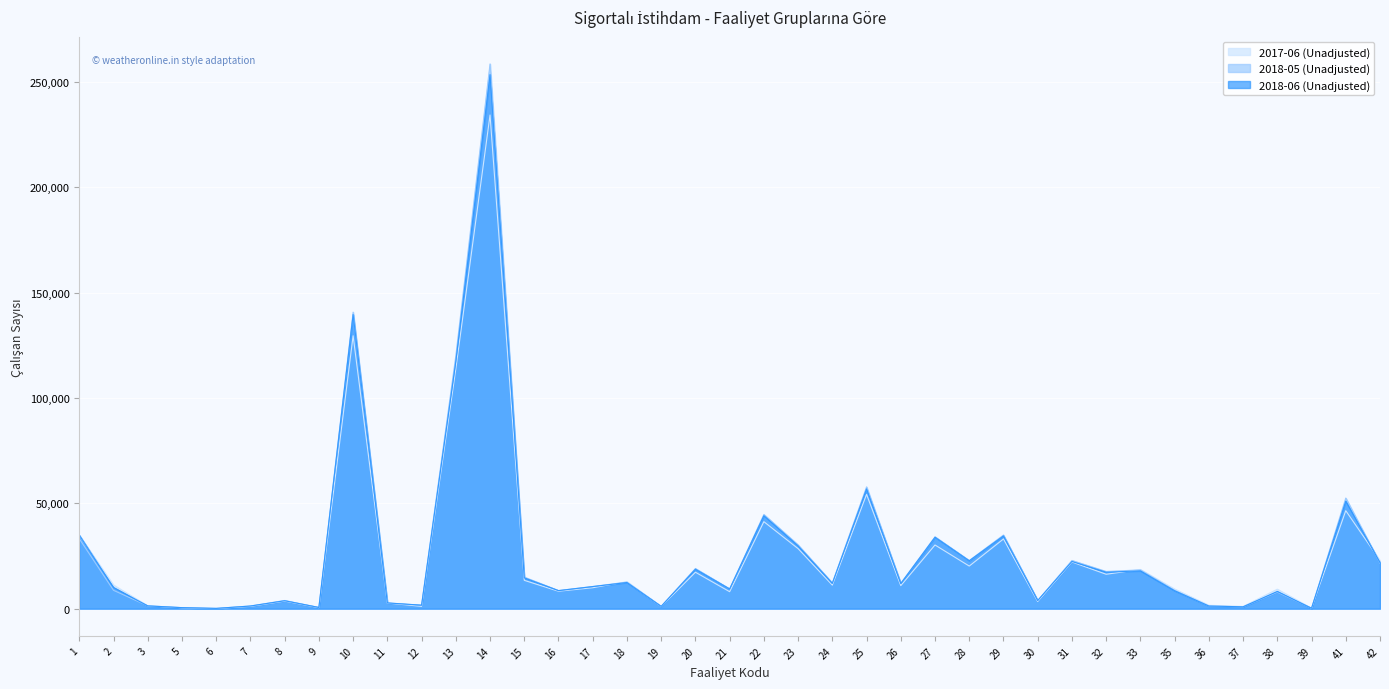

Which series has the largest range (max minus min)?

2018-05 (Unadjusted)